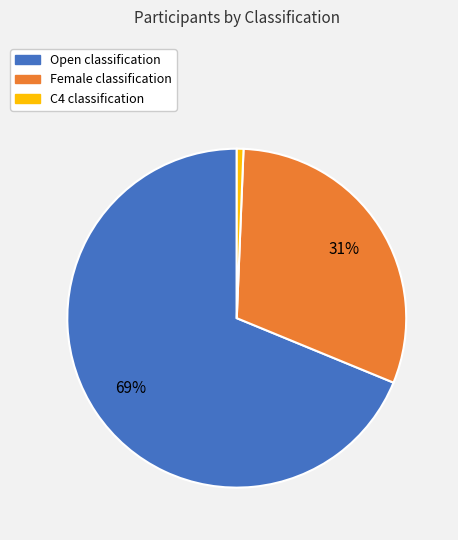

What is the majority slice?

Open